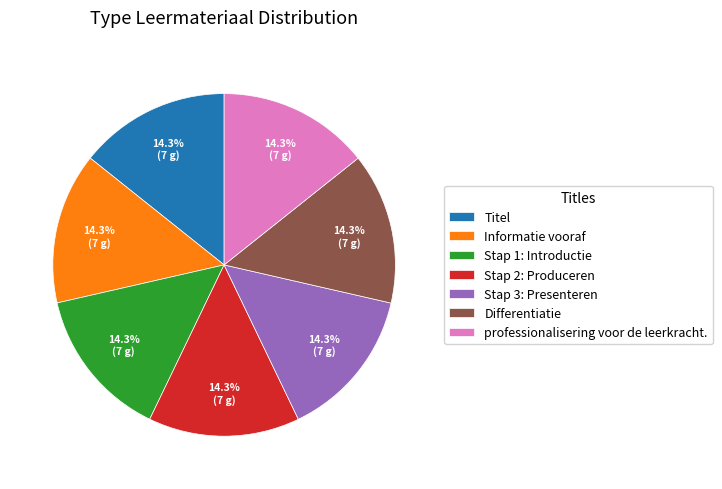

To the nearest percent, what portion does Titel represent?

14%